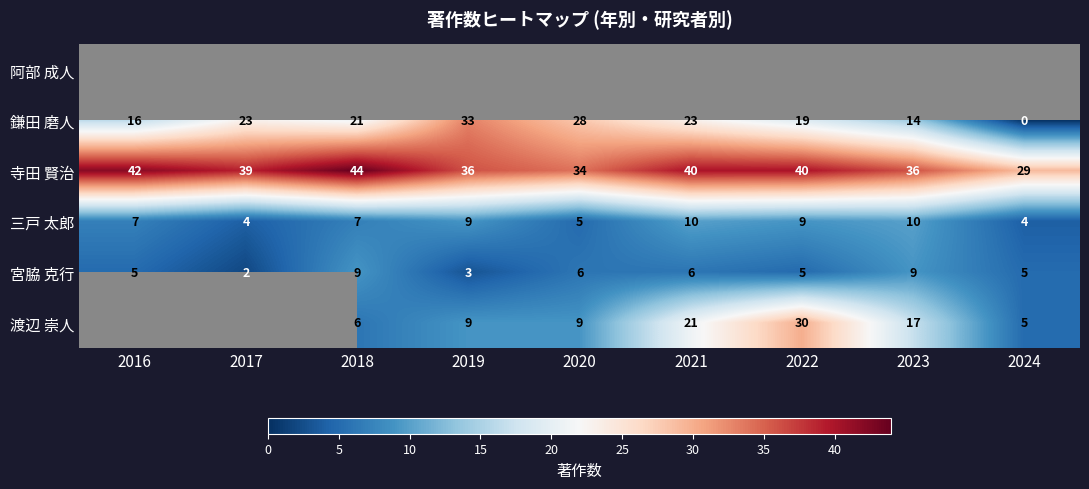

At how many categories does at least one series exceed 14?

9